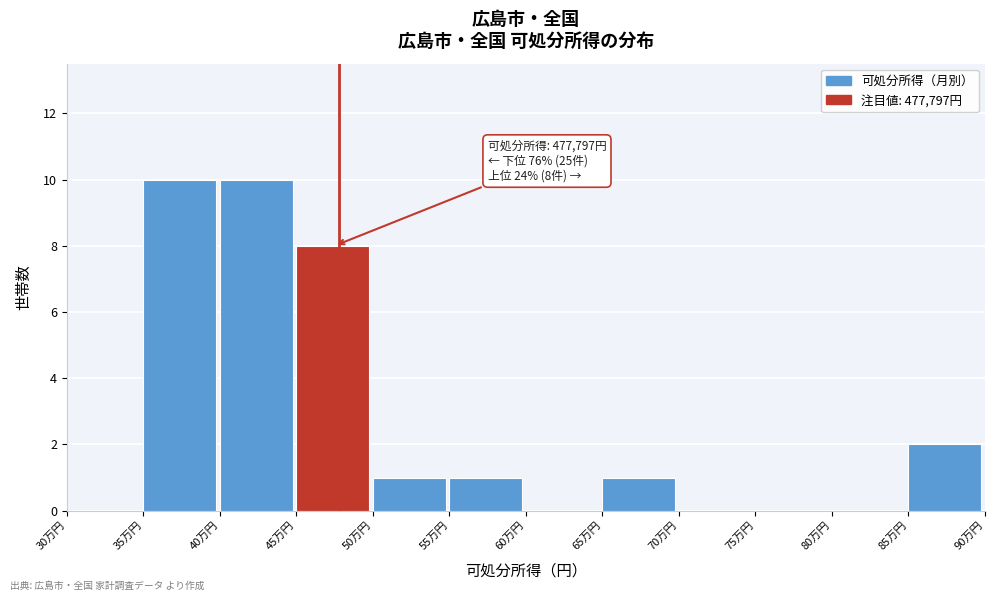

Reading right to left, transcribe all the data shown in this chart.

85万円=2	80万円=0	75万円=0	70万円=0	65万円=1	60万円=0	55万円=1	50万円=1	45万円=8	40万円=10	35万円=10	30万円=0